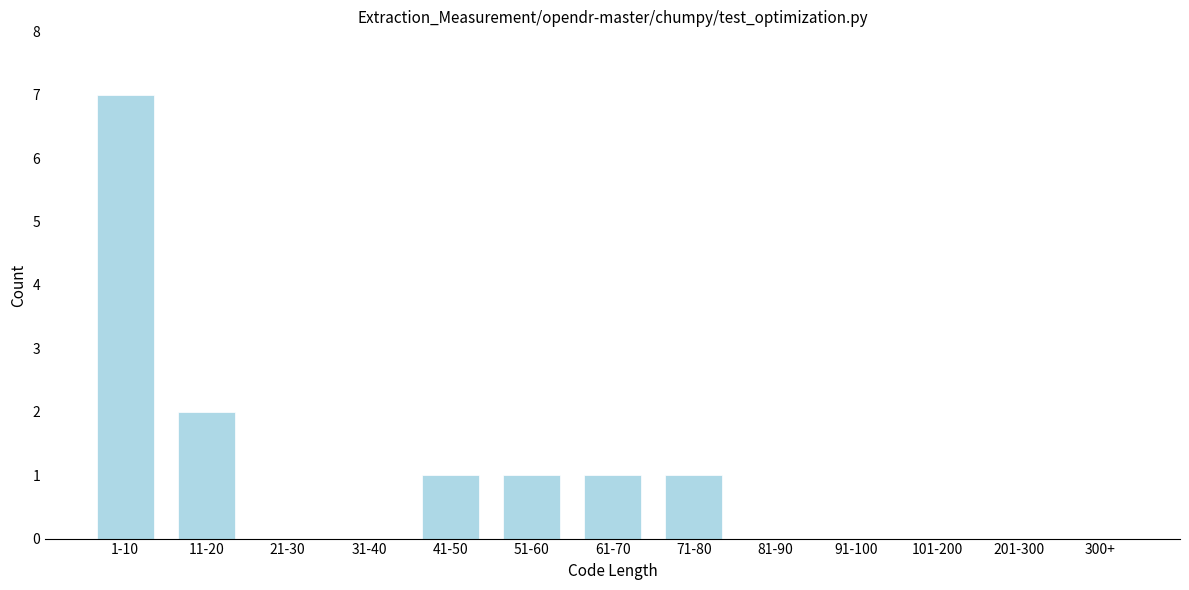

Reading left to right, list all the values displayed in this chart.

1-10=7	11-20=2	21-30=0	31-40=0	41-50=1	51-60=1	61-70=1	71-80=1	81-90=0	91-100=0	101-200=0	201-300=0	300+=0